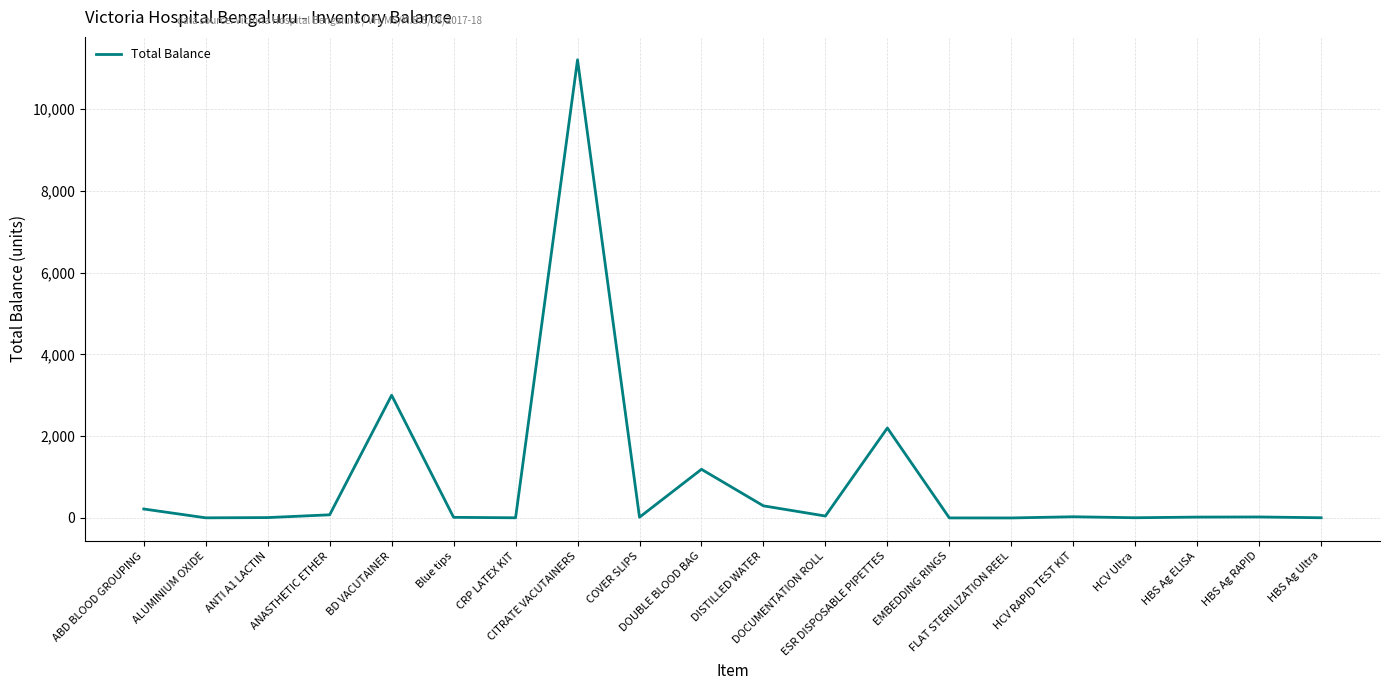

What is the greatest value displayed?

11200